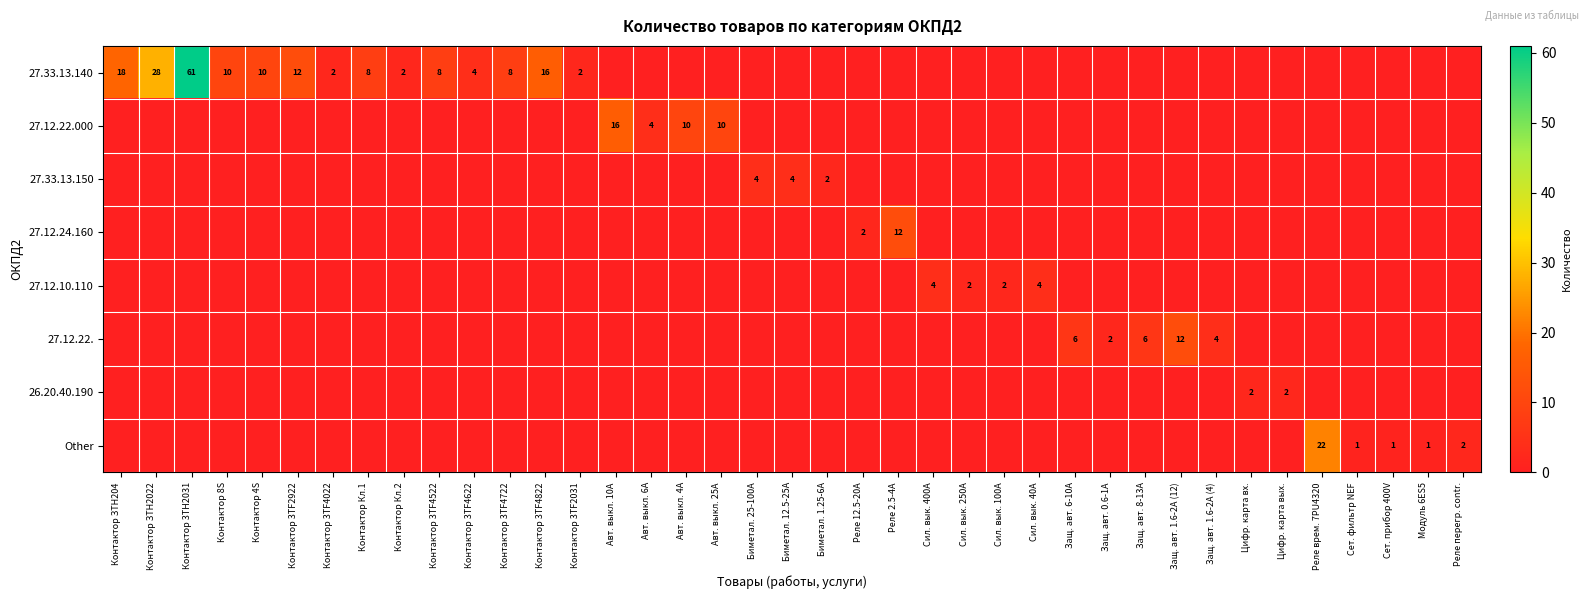

Is it true that Other equals 1 at Сет. фильтр NEF?

True